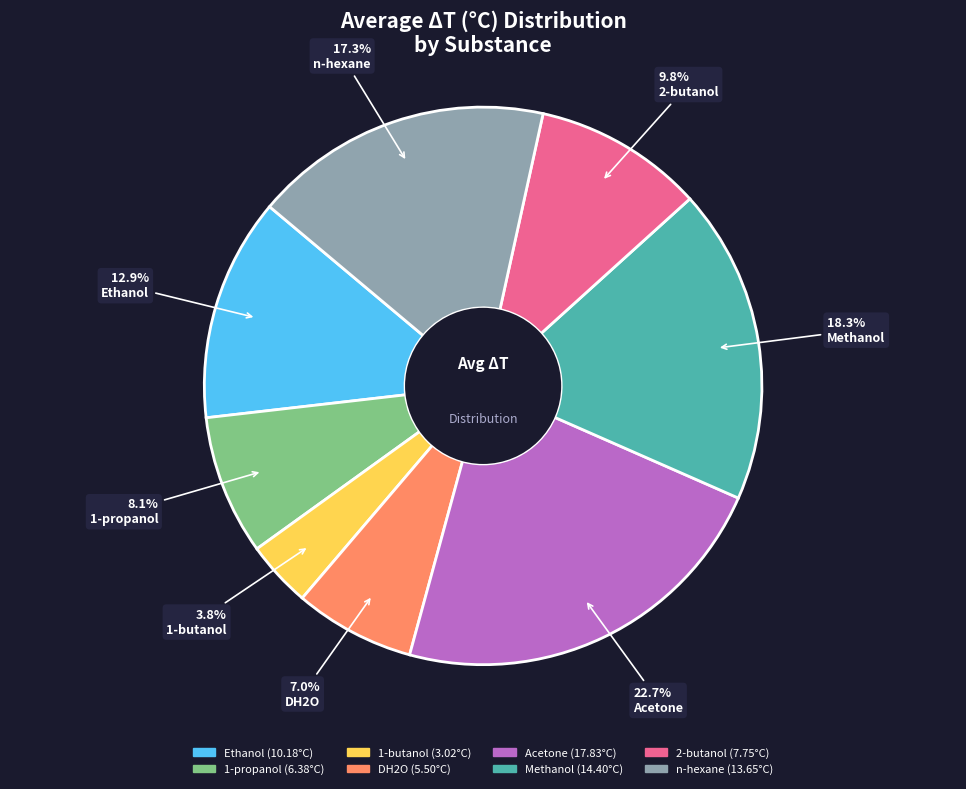

True or false: Methanol accounts for 27% of the total.

False